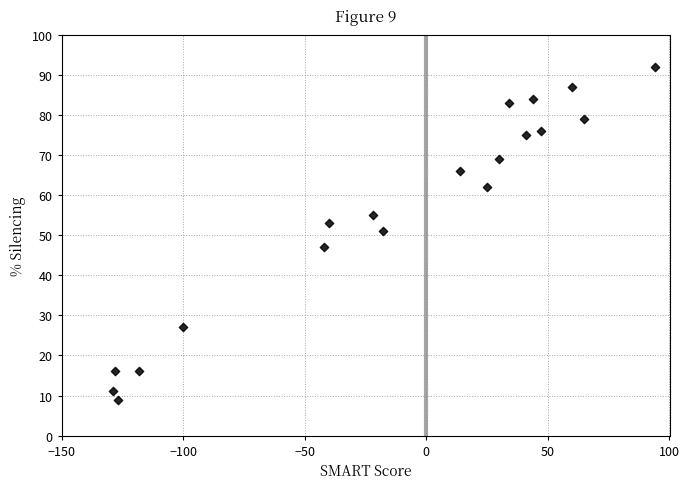

What Y value in the scatter plot is closest to 50?

51